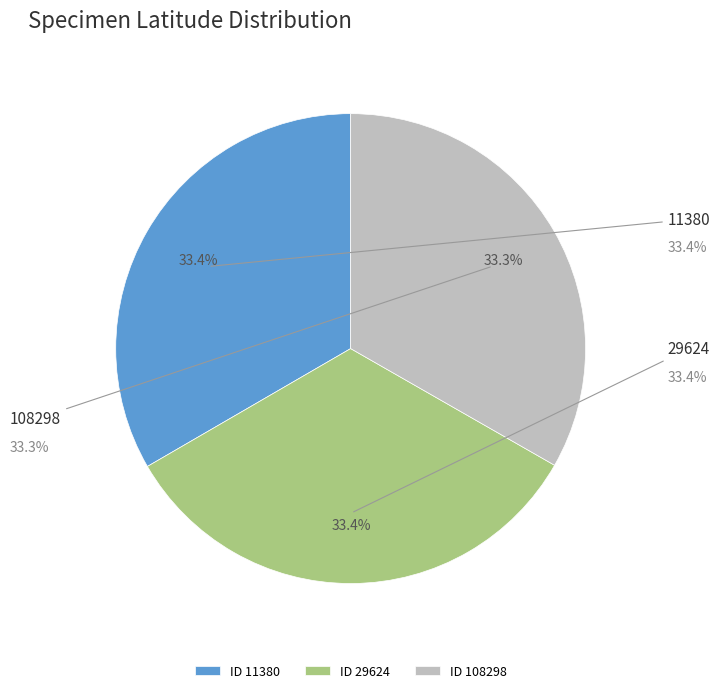

Is there a majority slice in this chart?

No